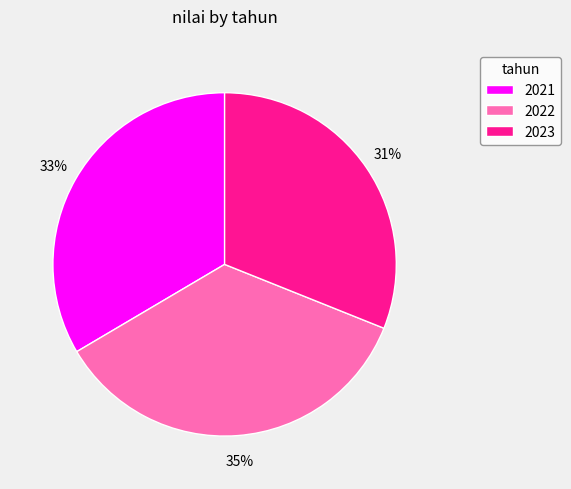

Combined, do 2021 and 2023 account for over 50%?

Yes